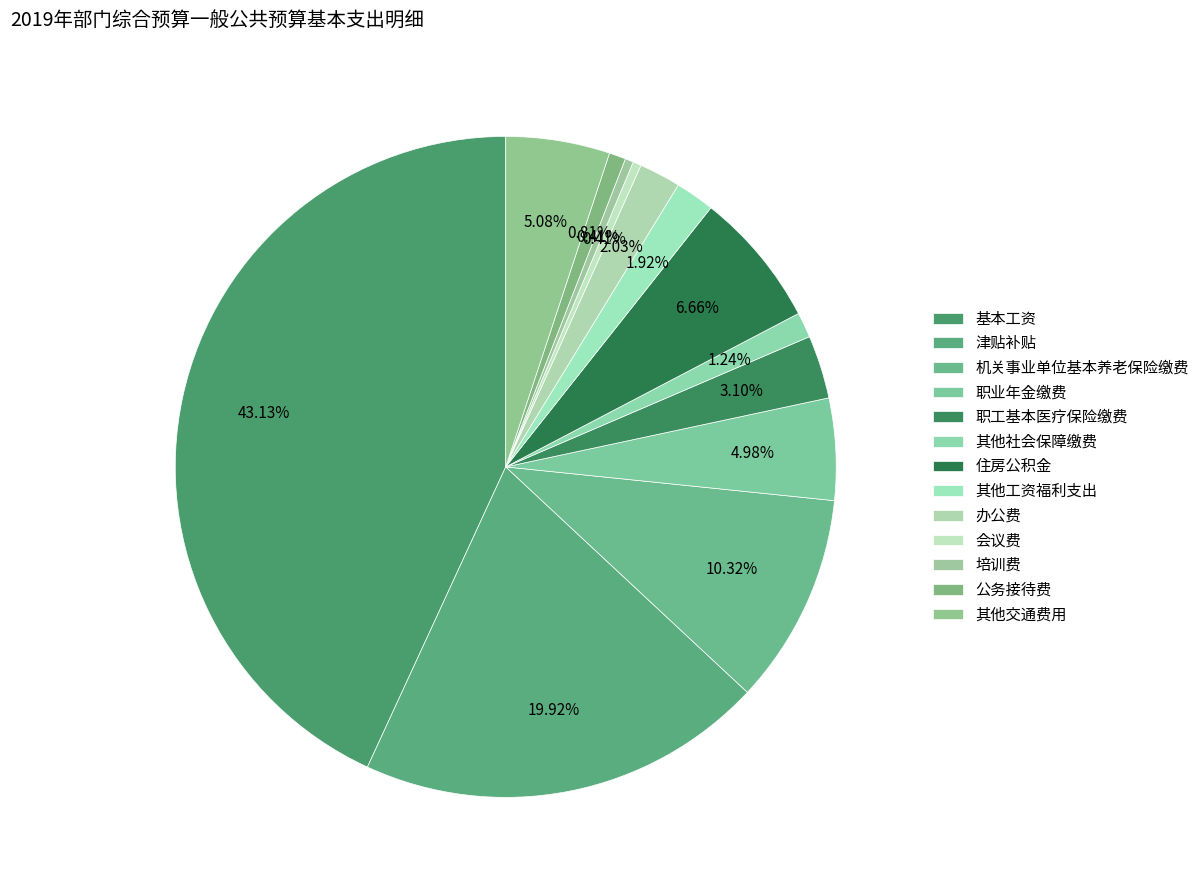

How many segments does this pie chart have?

13